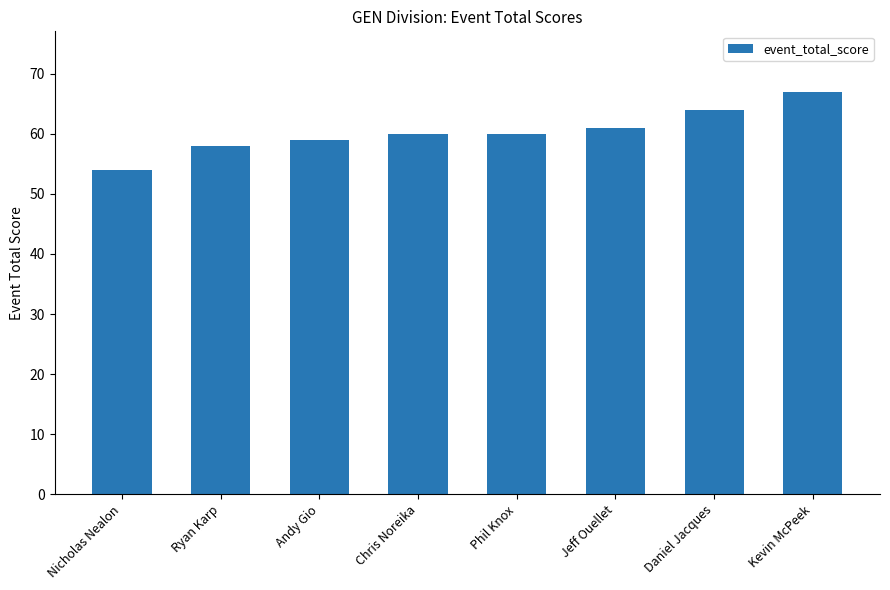

Reading left to right, extract all data points from this chart.

Nicholas Nealon=54	Ryan Karp=58	Andy Gio=59	Chris Noreika=60	Phil Knox=60	Jeff Ouellet=61	Daniel Jacques=64	Kevin McPeek=67